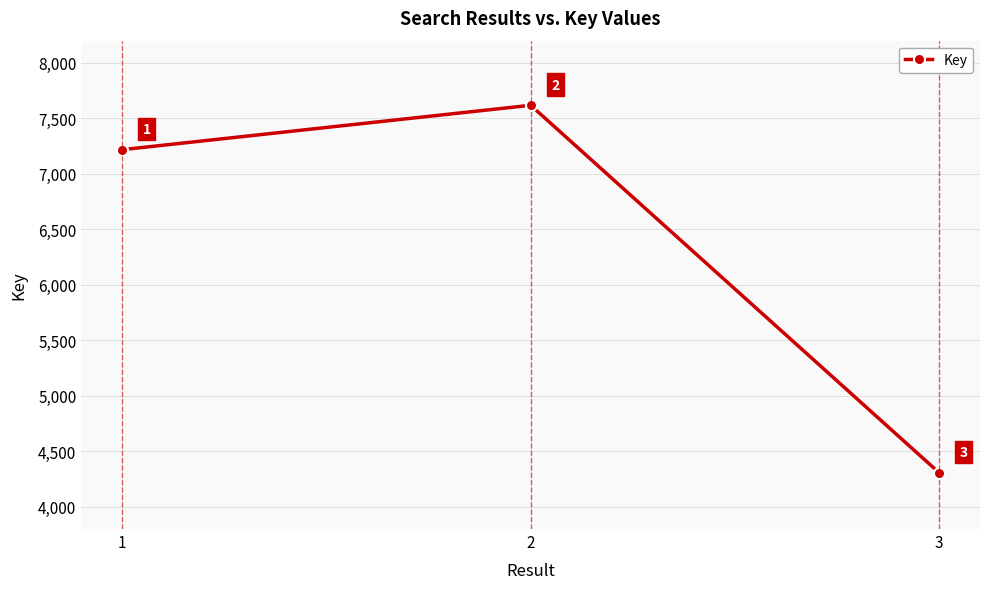

What is the ratio of the value at 1 to the value at 2?

0.9